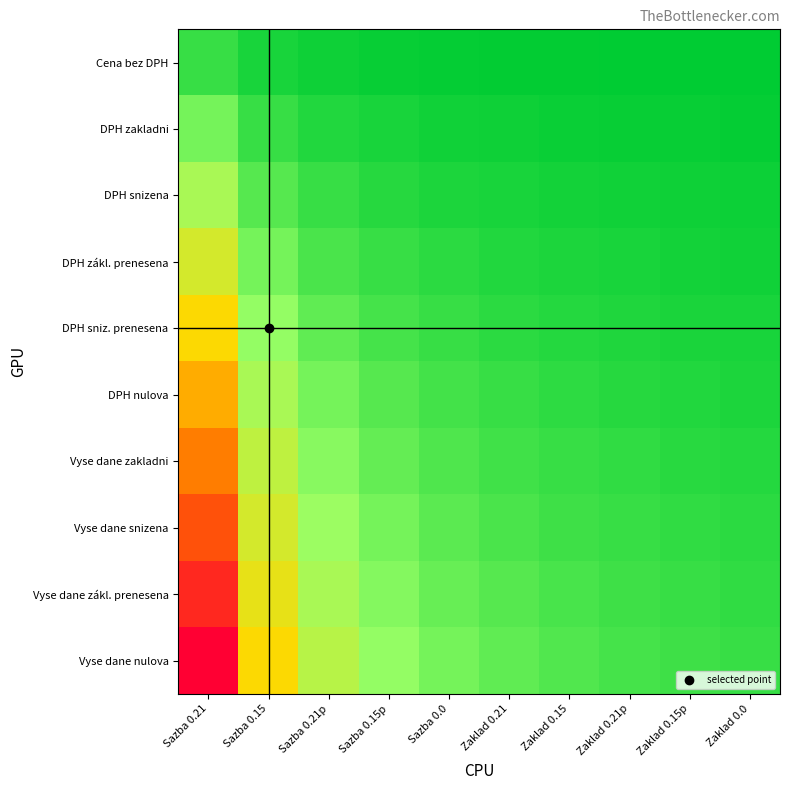

Which series has the widest spread of values?

Vyse dane nulova